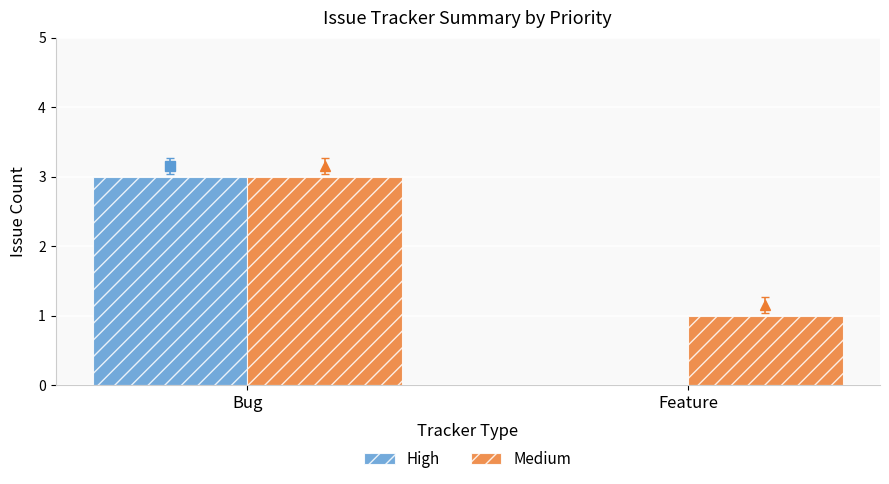

Reading left to right, extract all data points from this chart.

High: 3	0
Medium: 3	1